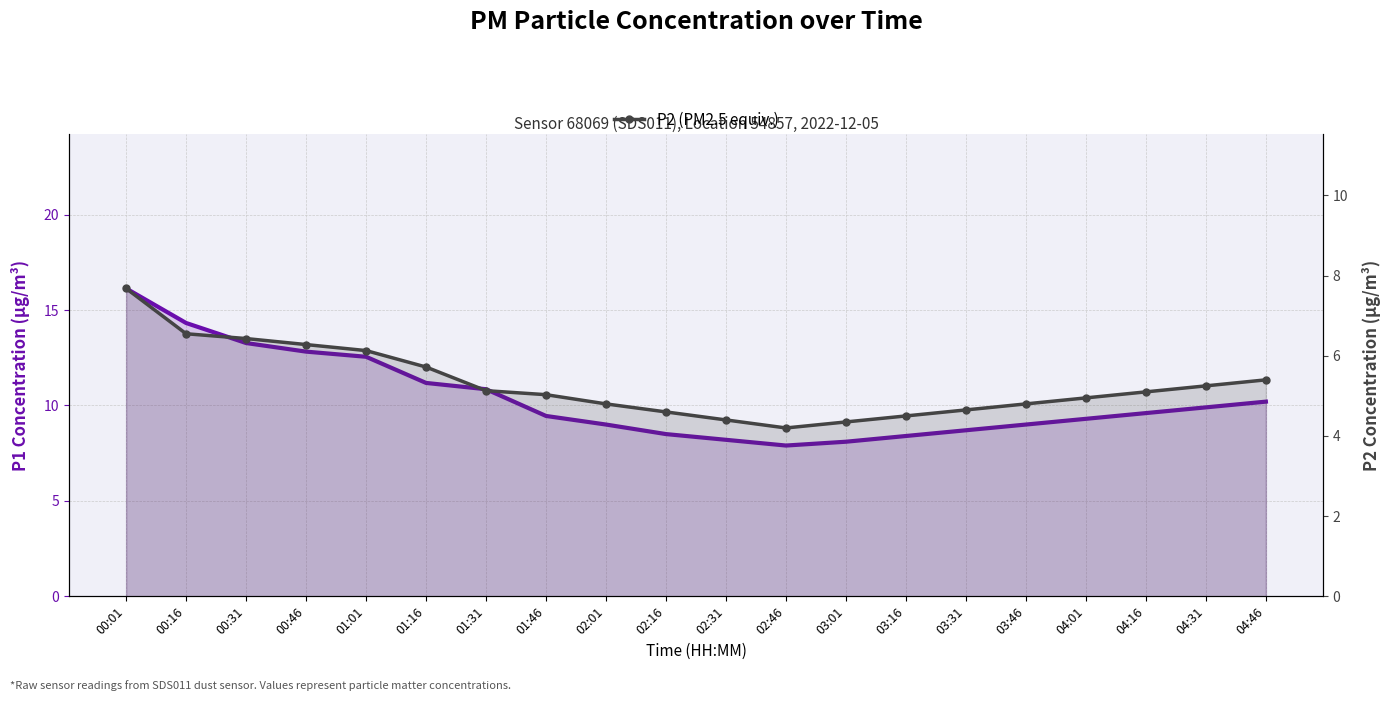

Reading left to right, transcribe all the data shown in this chart.

P1 (PM10 equiv.): 00:01=16.1	00:16=14.3	00:31=13.3	00:46=12.8	01:01=12.6	01:16=11.2	01:31=10.8	01:46=9.4	02:01=9.0	02:16=8.5	02:31=8.2	02:46=7.9	03:01=8.1	03:16=8.4	03:31=8.7	03:46=9.0	04:01=9.3	04:16=9.6	04:31=9.9	04:46=10.2
P2 (PM2.5 equiv.): 00:01=7.7	00:16=6.5	00:31=6.4	00:46=6.3	01:01=6.1	01:16=5.7	01:31=5.1	01:46=5.0	02:01=4.8	02:16=4.6	02:31=4.4	02:46=4.2	03:01=4.3	03:16=4.5	03:31=4.7	03:46=4.8	04:01=5.0	04:16=5.1	04:31=5.2	04:46=5.4